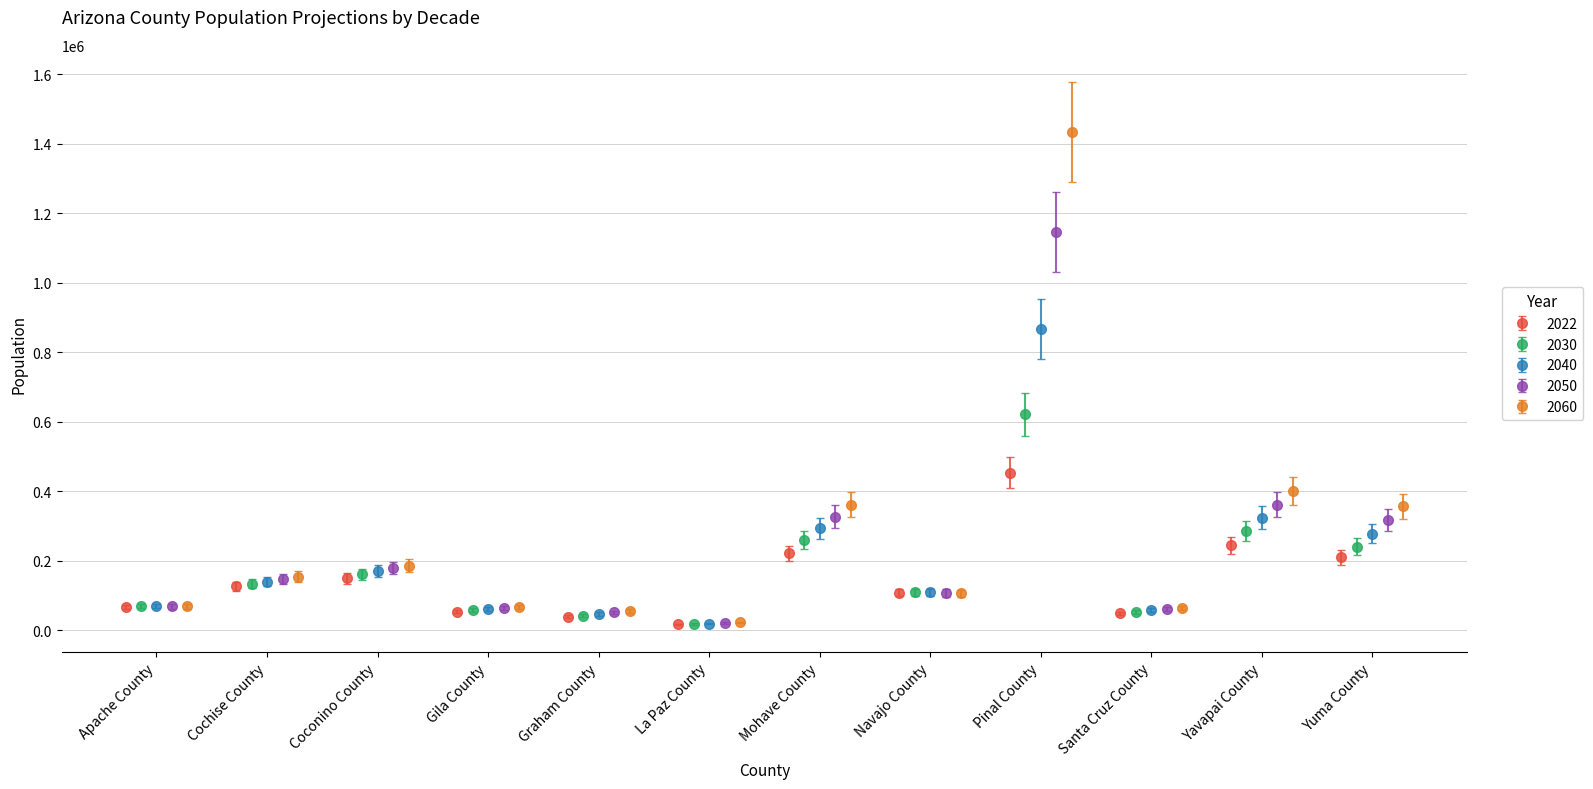

True or false: 2022 has more than 0 points higher than both neighbors.

True